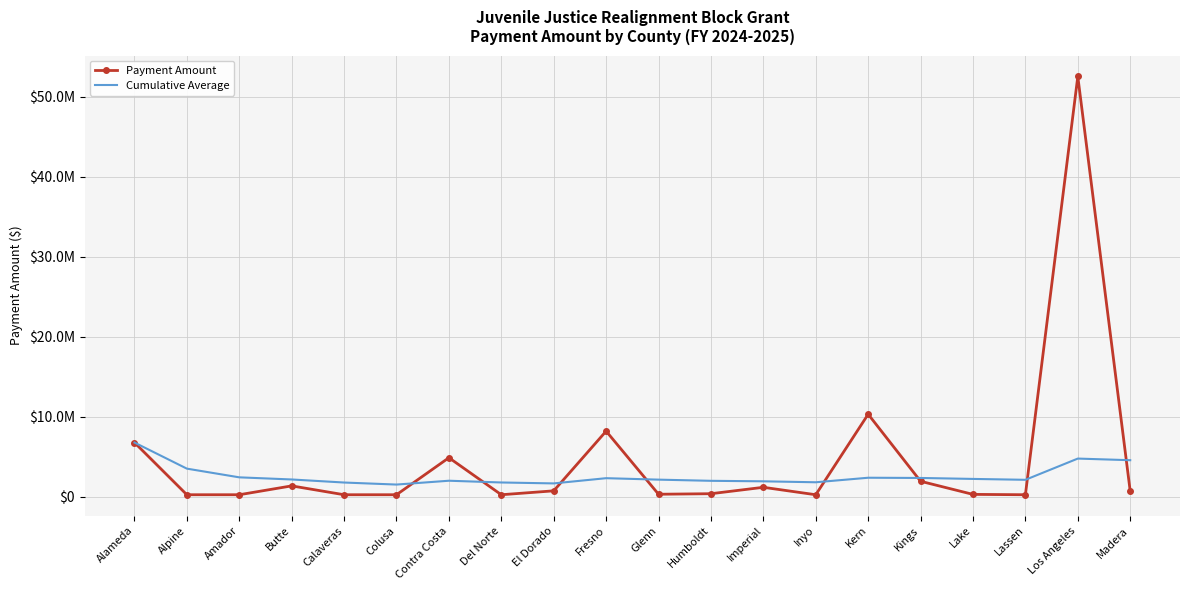

Where is Payment Amount nearest to the value 26394710?

Kern